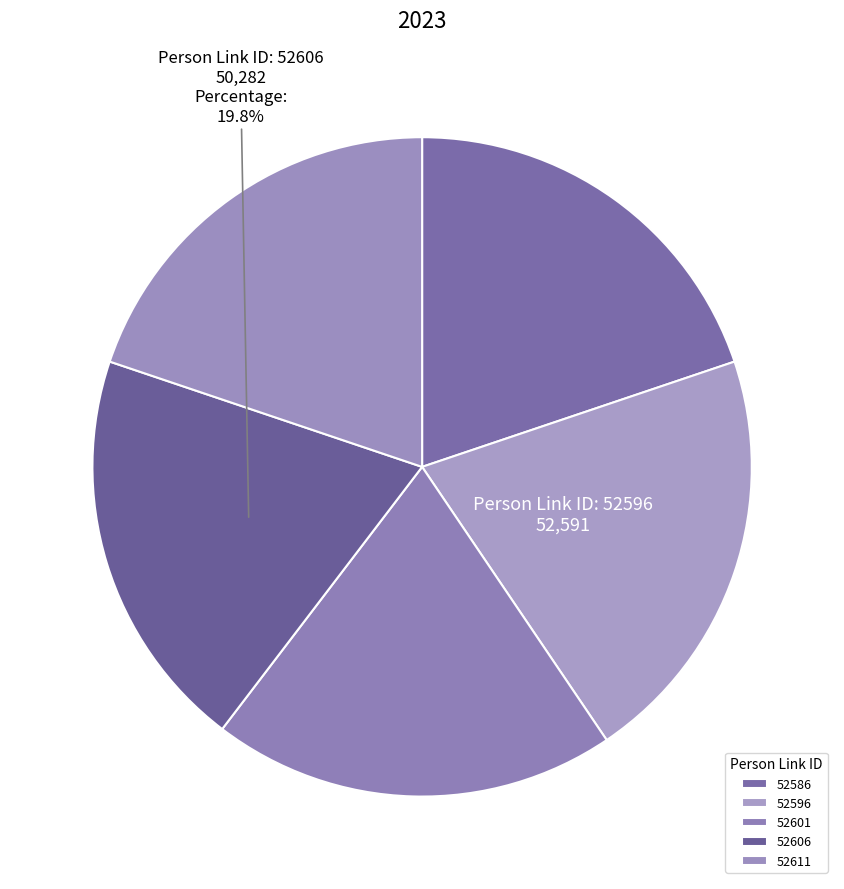

Which slice is the largest?

52596